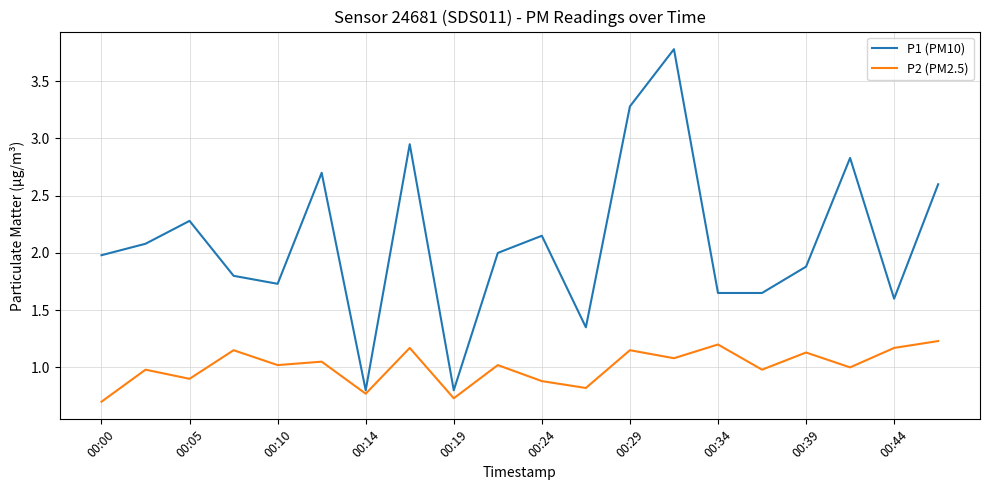

List the series in order of their overall mean, highest first.

P1 (PM10), P2 (PM2.5)